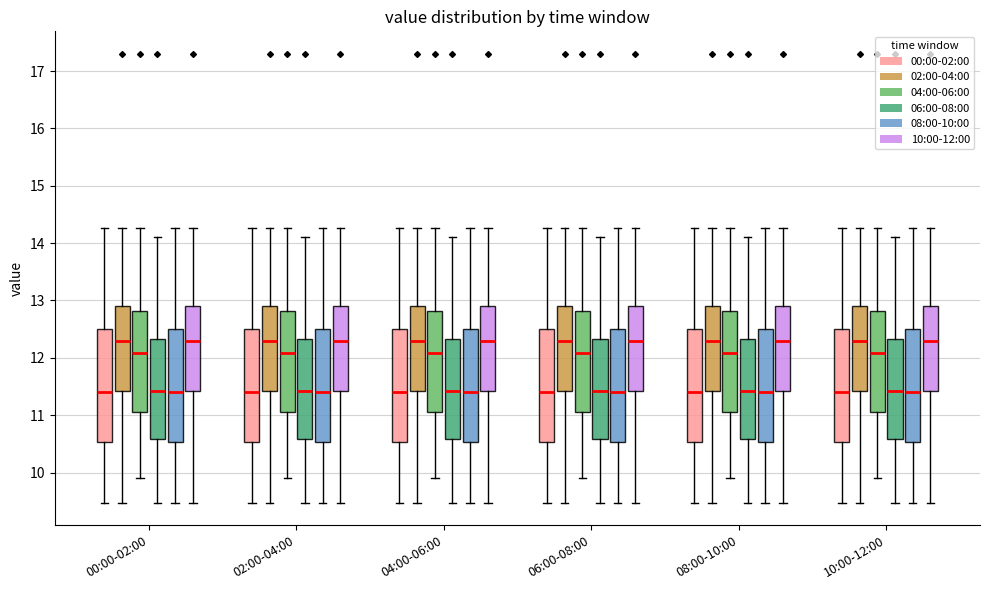

Where does the median line of the box for 00:00-02:00 (00:00-02:00) sit on the y-axis? The values are not printed on the chart, so give them approximately, as read against the axis.

11.4